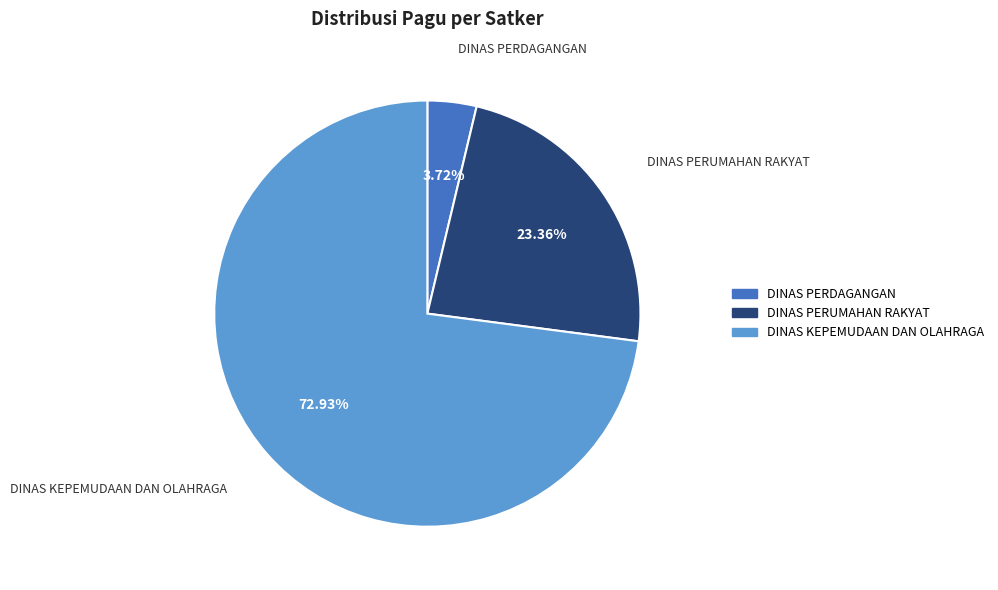

To the nearest percent, what is the average slice percentage?

33%